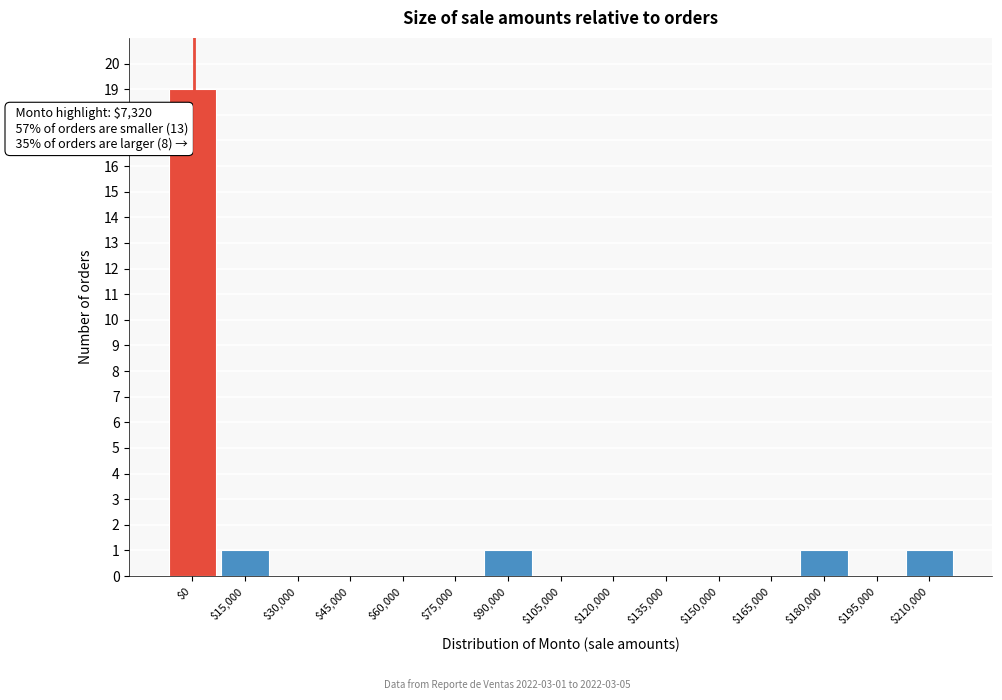

What is the greatest value displayed?

19